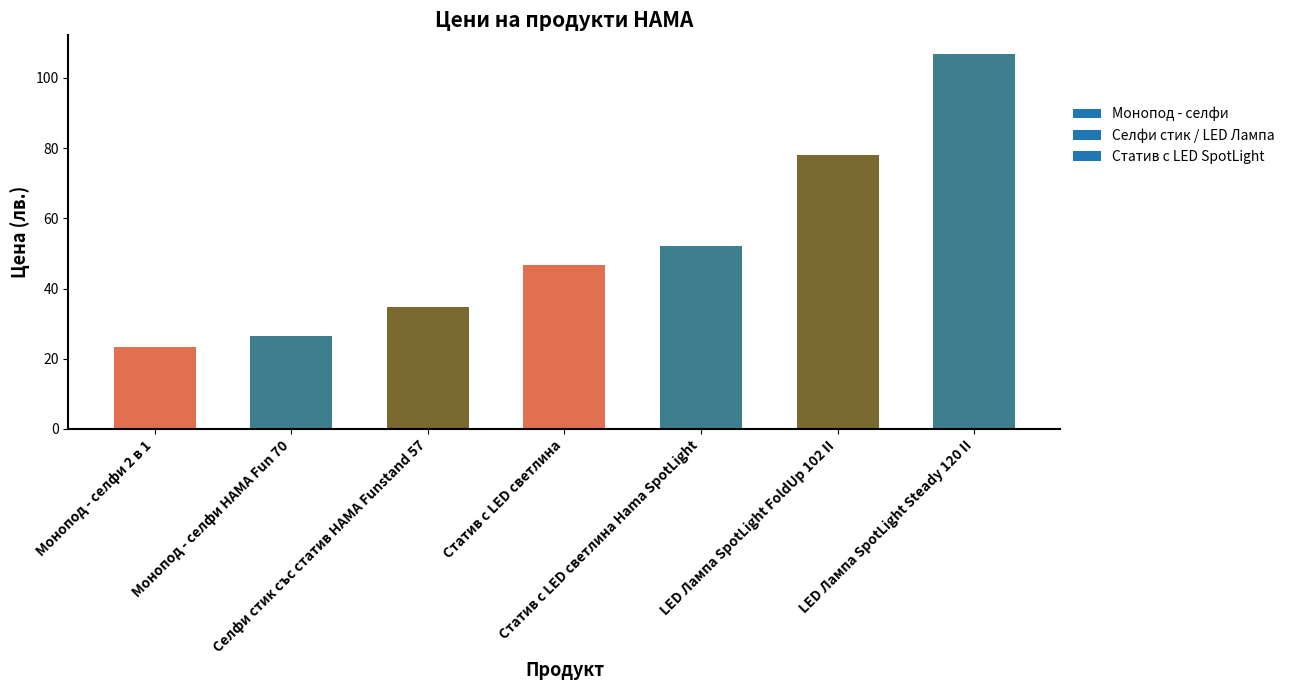

What is the sum of the values at Монопод - селфи 2 в 1 and LED Лампа SpotLight FoldUp 102 II?

101.4